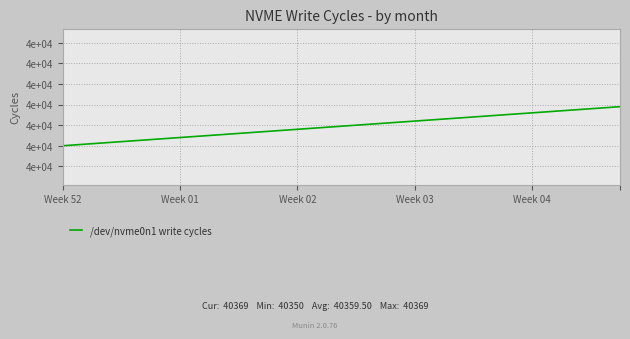

Does the chart display data point markers on the line(s)?

No